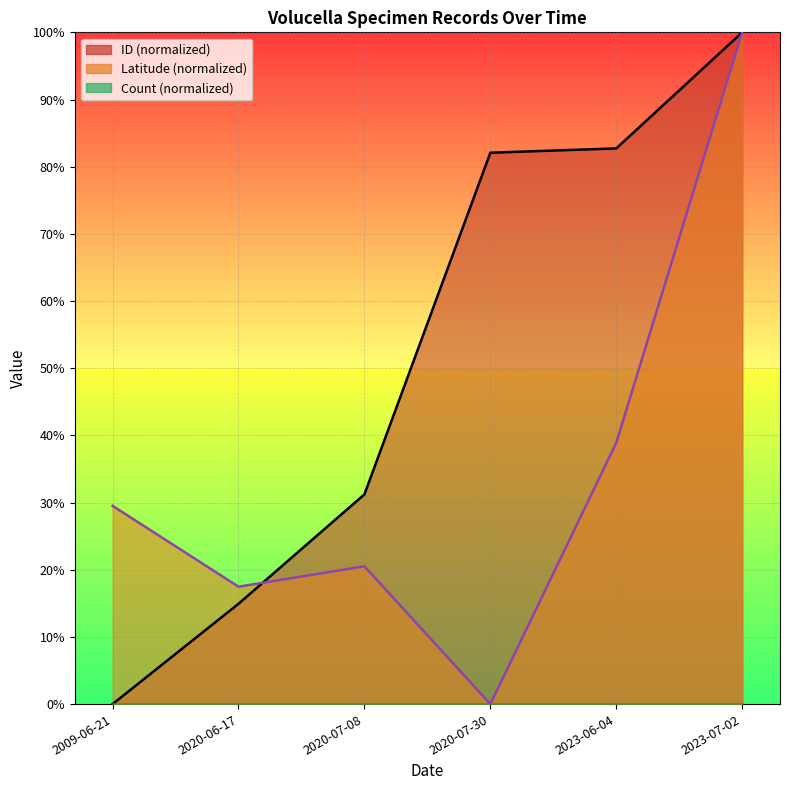

List the series in order of their peak value, highest first.

ID, Latitude